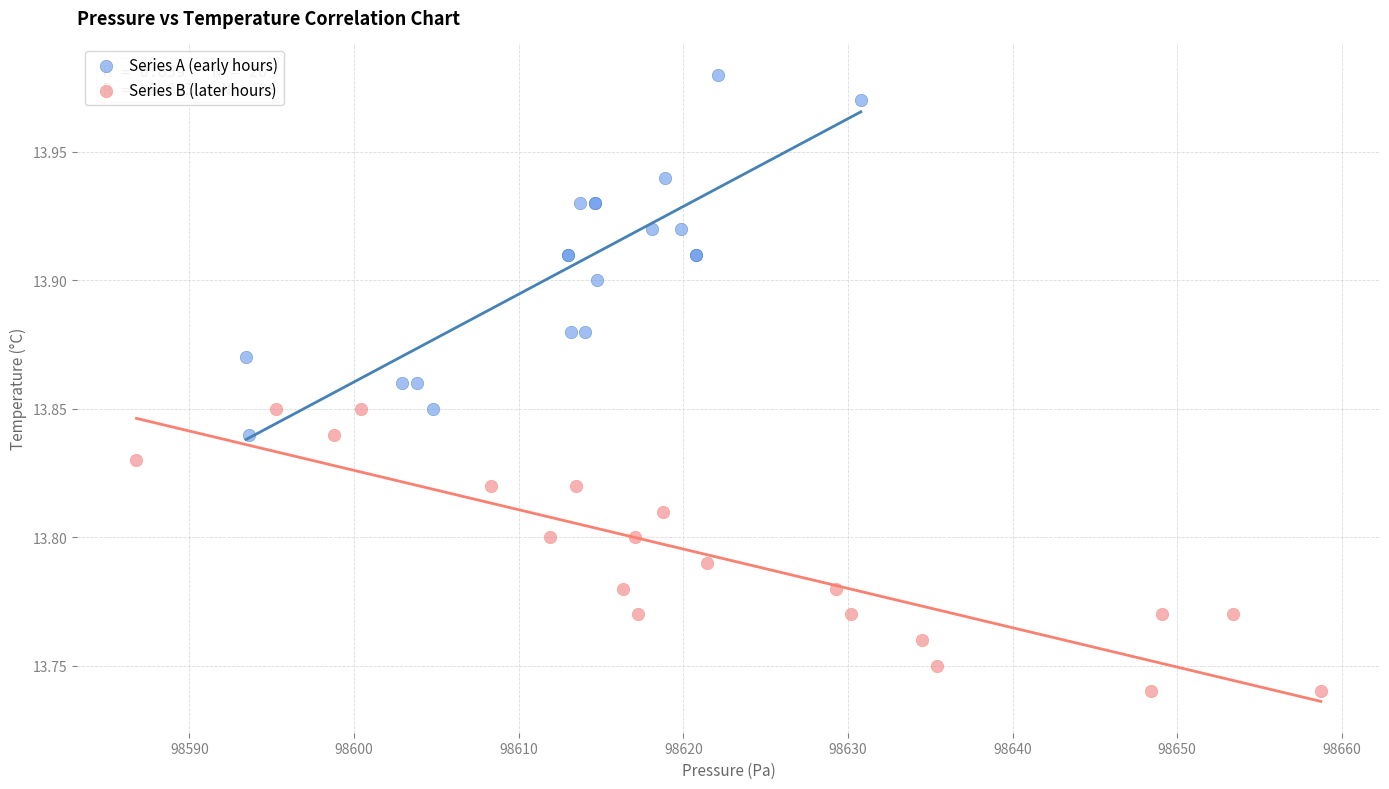

Which series has the largest Y range (max minus min)?

Series A (early hours)